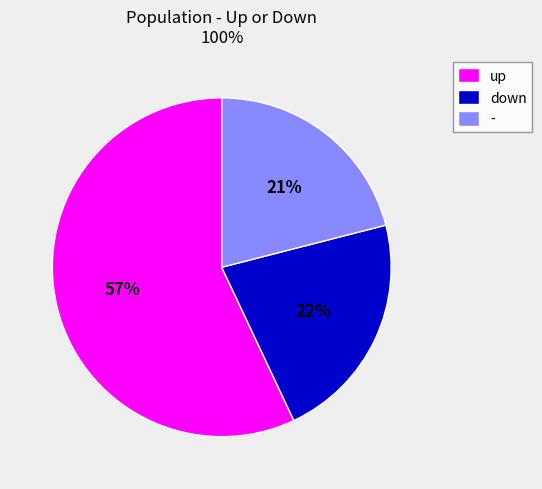

Does any single category account for the majority?

Yes